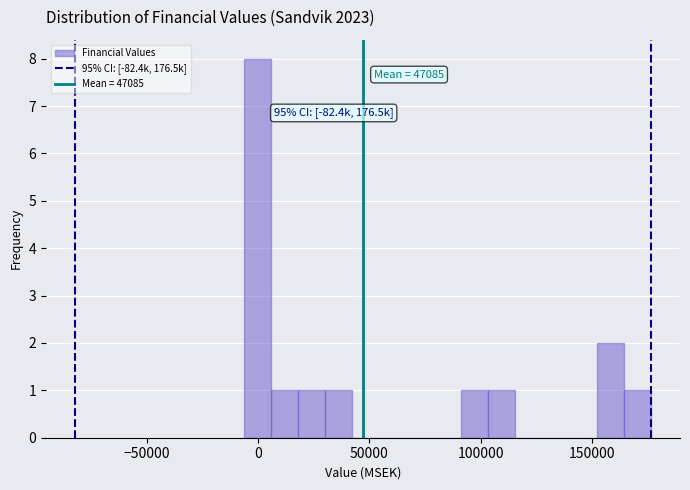

Around what value on the x-axis is the tallest bar? Give the approximate position of its centre, as read against the axis.

0